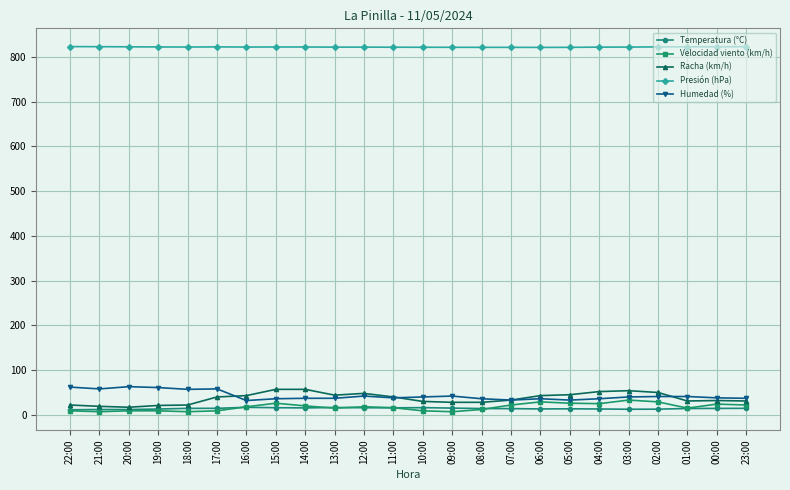

Which series has the widest spread of values?

Racha (km/h)